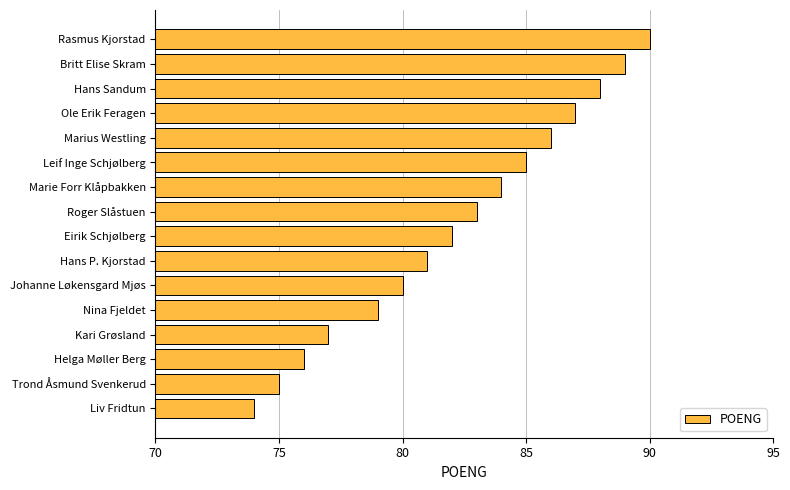

What is the approximate value at Johanne Løkensgard Mjøs?

80